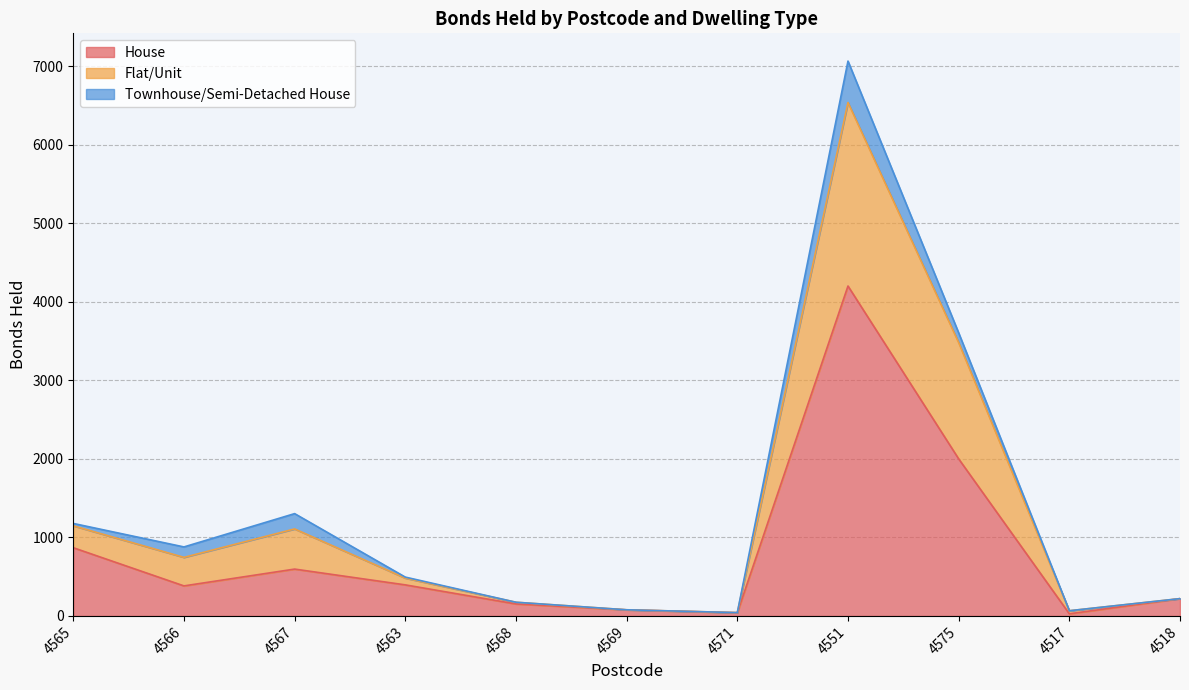

True or false: House has more than 1 interior local peaks.

True